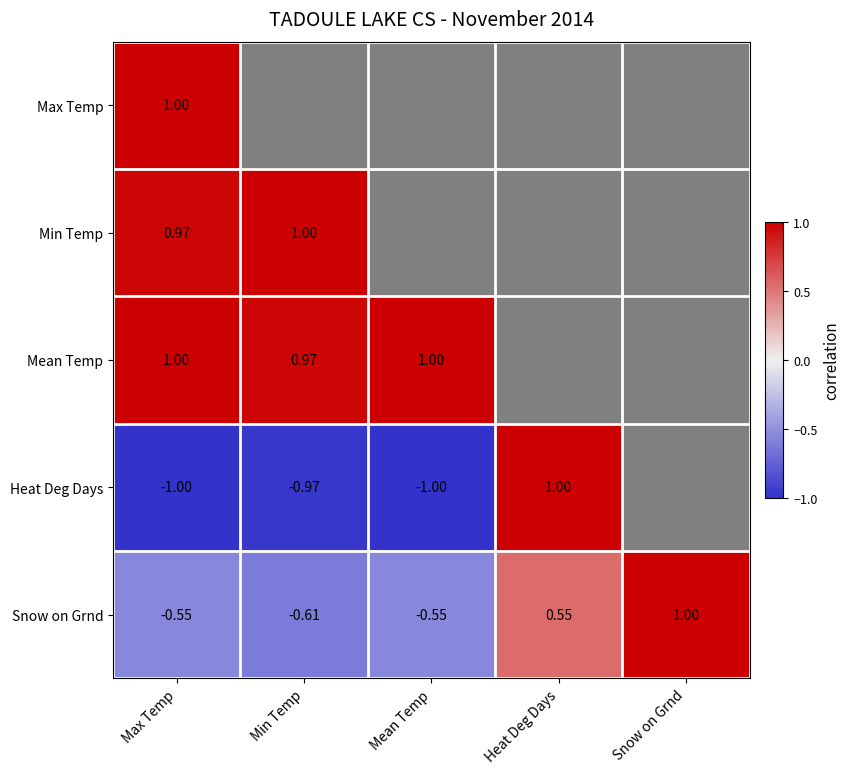

The Snow on Grnd series shows -0.8 at Mean Temp. True or false?

False